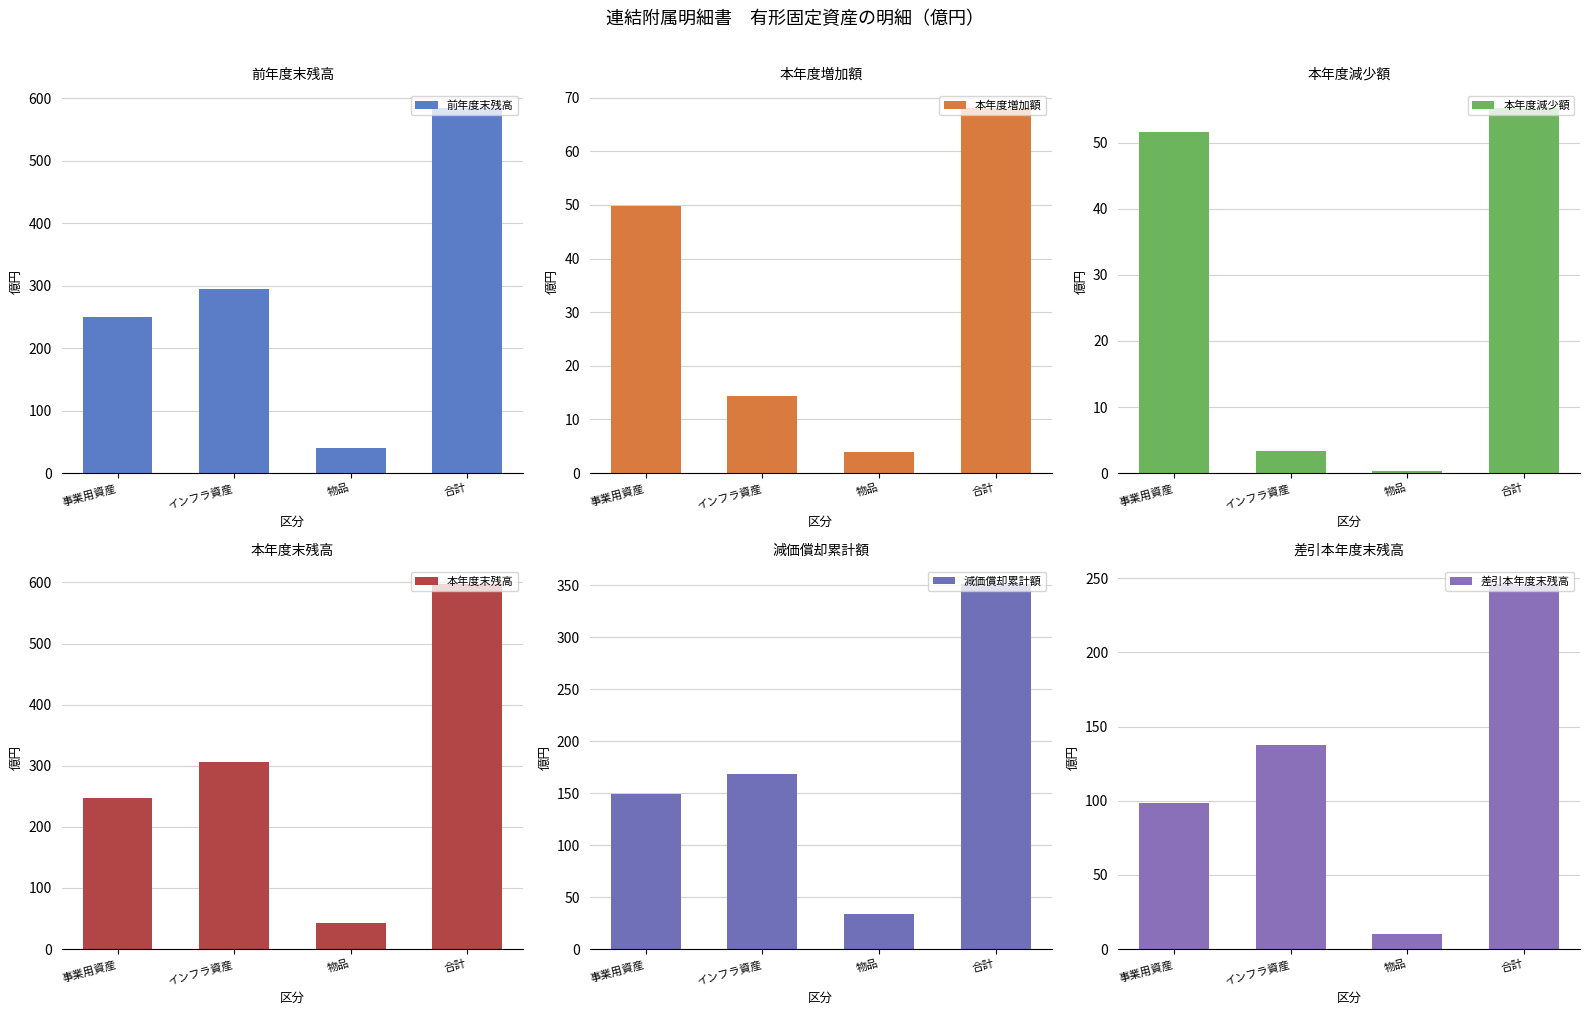

What is the difference between the 差引本年度末残高 values at 事業用資産 and 合計?

147.8